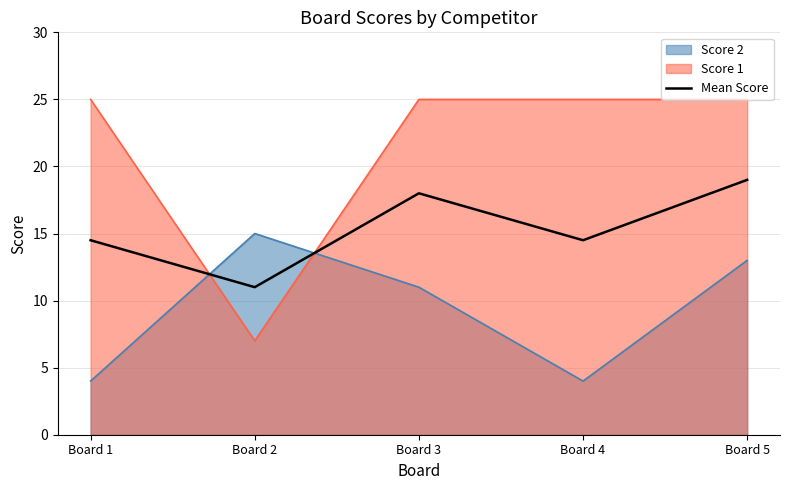

What is the sum of the values at Board 3 and Board 4?

32.5